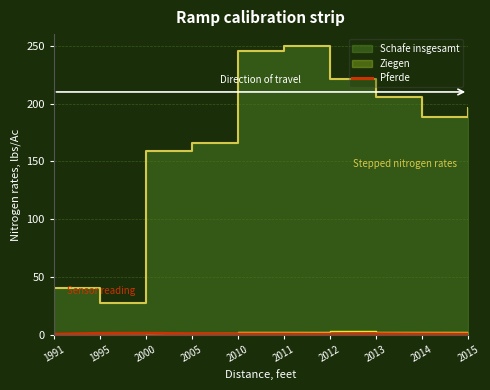

Reading left to right, what are all the values shown in this chart?

0.5	1.3	1.4	1.0	0.8	0.8	0.7	0.9	0.8	0.7